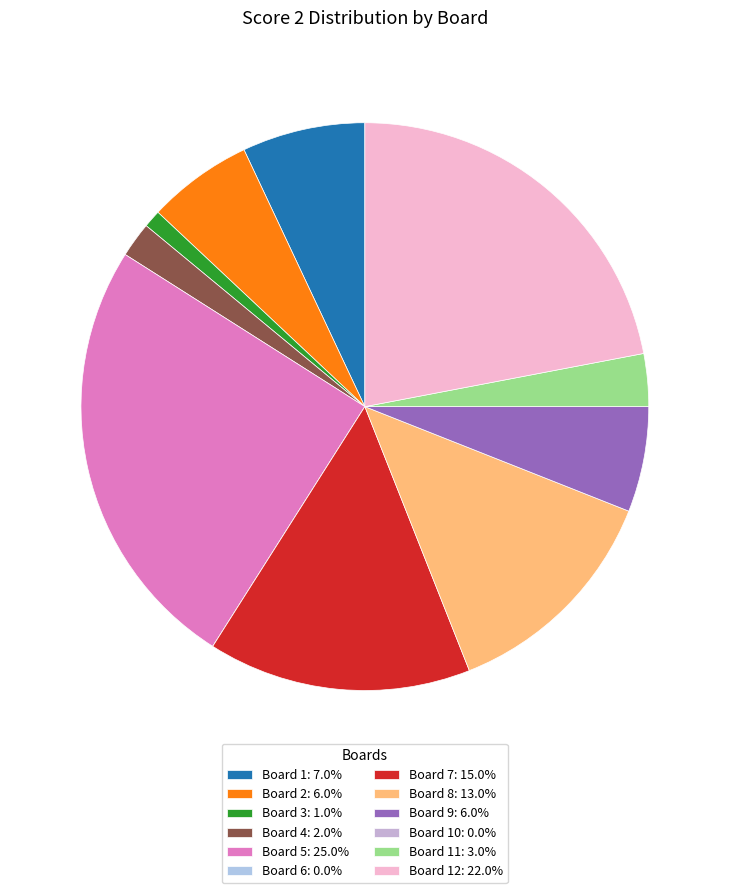

Rank the categories by value from lowest to highest.

6, 10, 3, 4, 11, 2, 9, 1, 8, 7, 12, 5